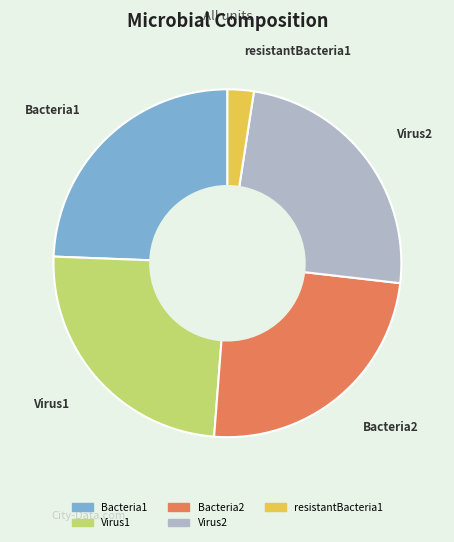

Which slice is the smallest?

resistantBacteria1